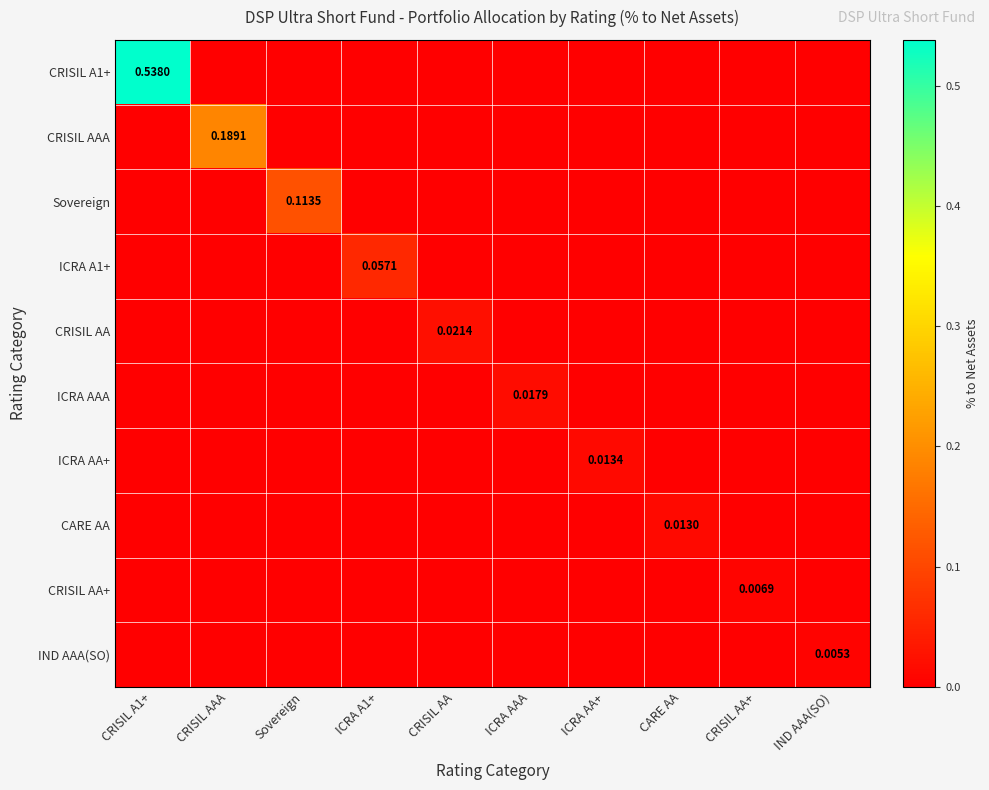

Which series has the largest range (max minus min)?

CRISIL A1+